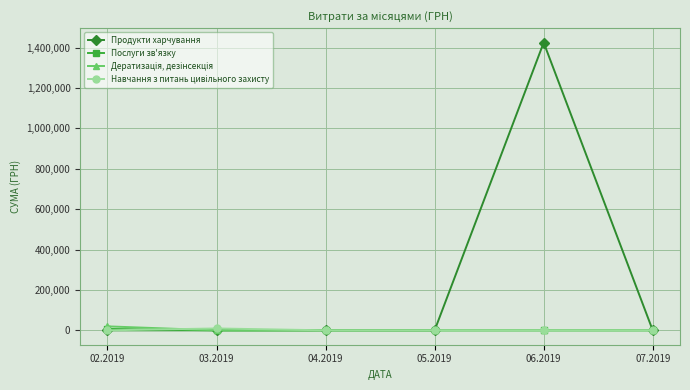

Which series has the largest total across all categories?

Продукти харчування